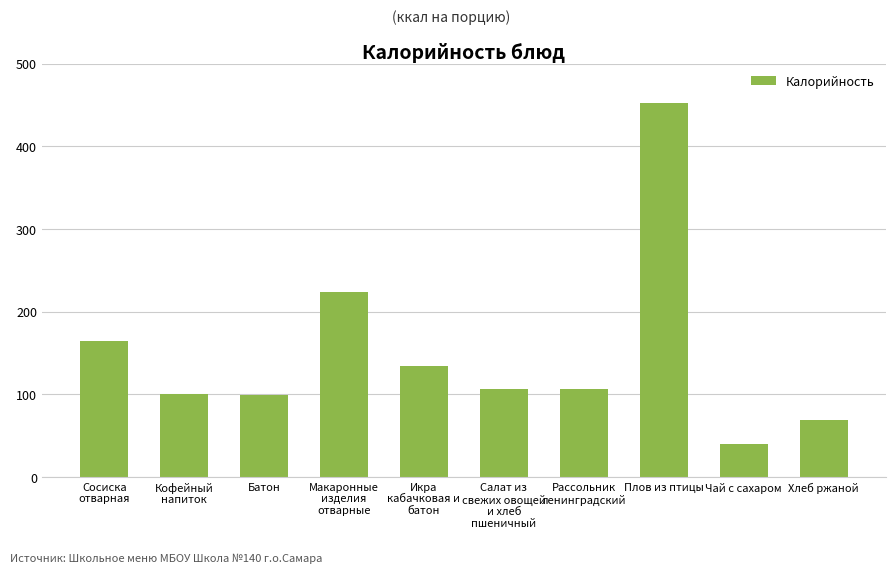

Reading left to right, list all the values displayed in this chart.

Сосиска
отварная=164	Кофейный
напиток=101	Батон=99	Макаронные
изделия
отварные=224	Икра
кабачковая и
батон=134	Салат из
свежих овощей
и хлеб
пшеничный=107	Рассольник
ленинградский=107	Плов из птицы=452	Чай с сахаром=40	Хлеб ржаной=69